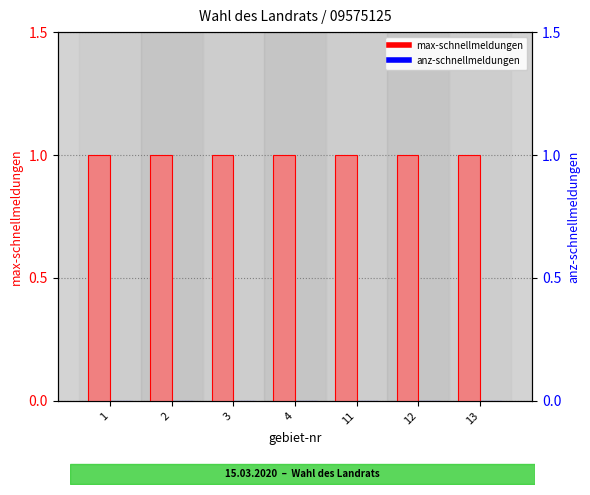

Is it true that max-schnellmeldungen equals 0 at 2?

False